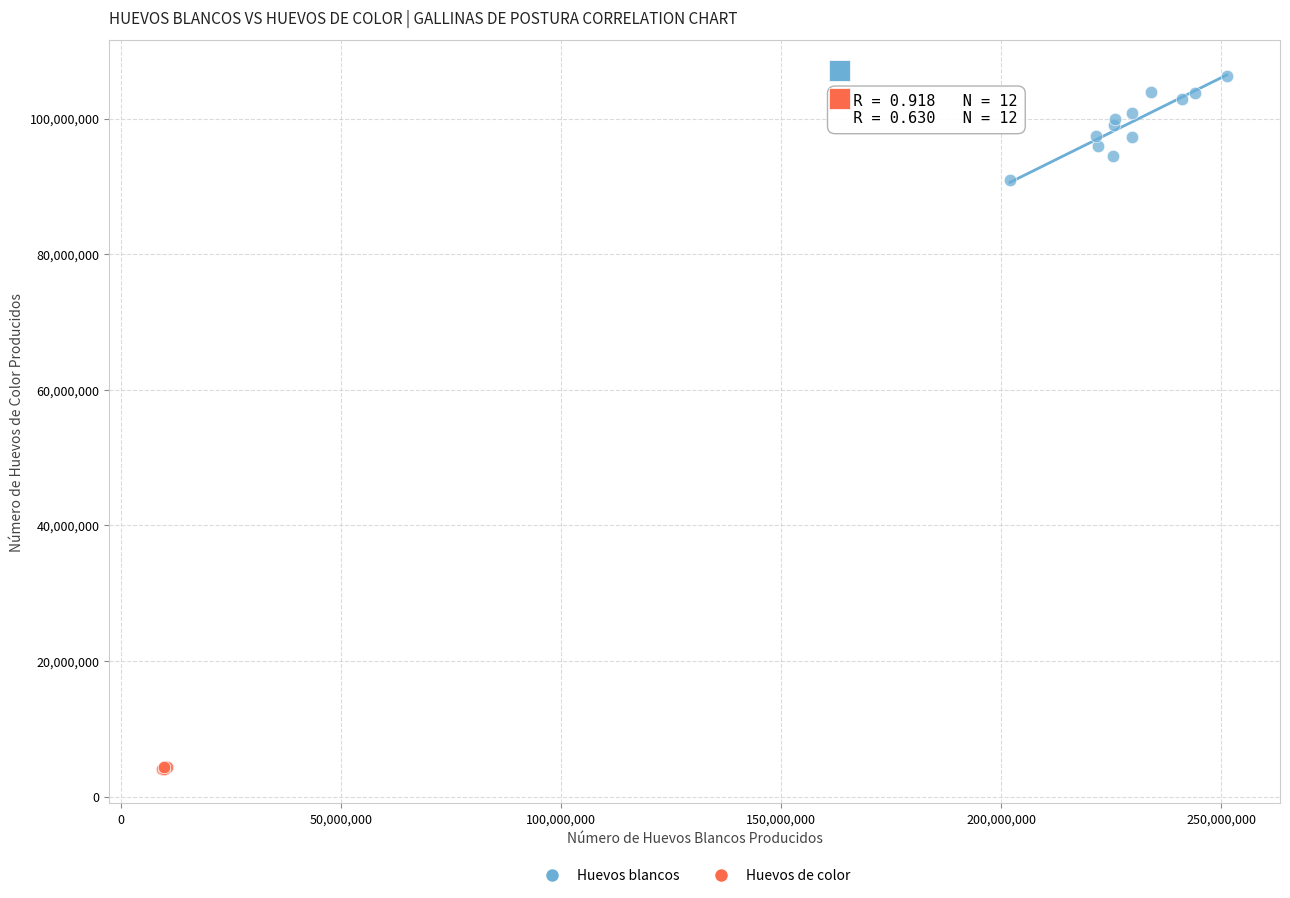

Which series contains the highest Y value?

Huevos blancos